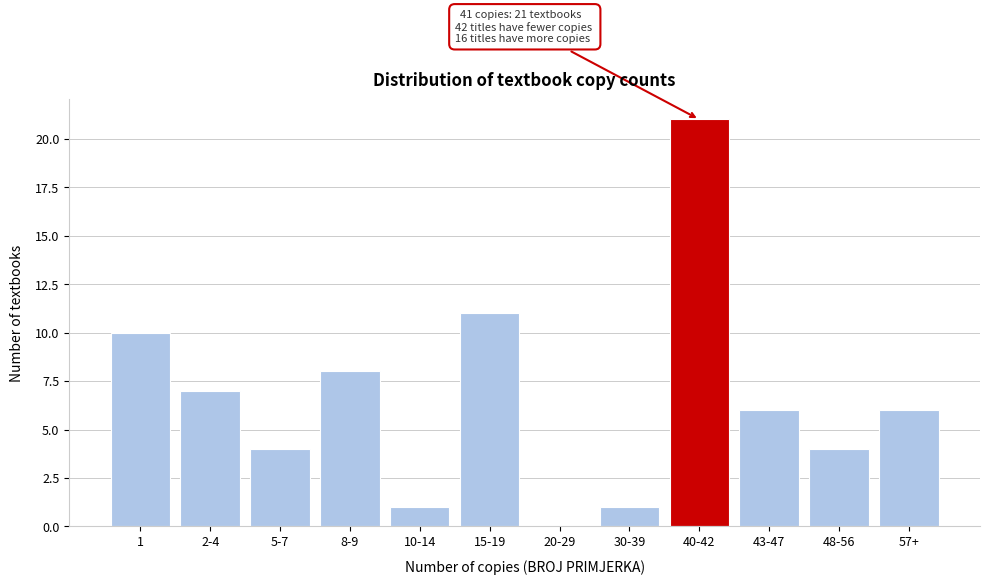

Reading right to left, what are all the values shown in this chart?

57+=6	48-56=4	43-47=6	40-42=21	30-39=1	20-29=0	15-19=11	10-14=1	8-9=8	5-7=4	2-4=7	1=10